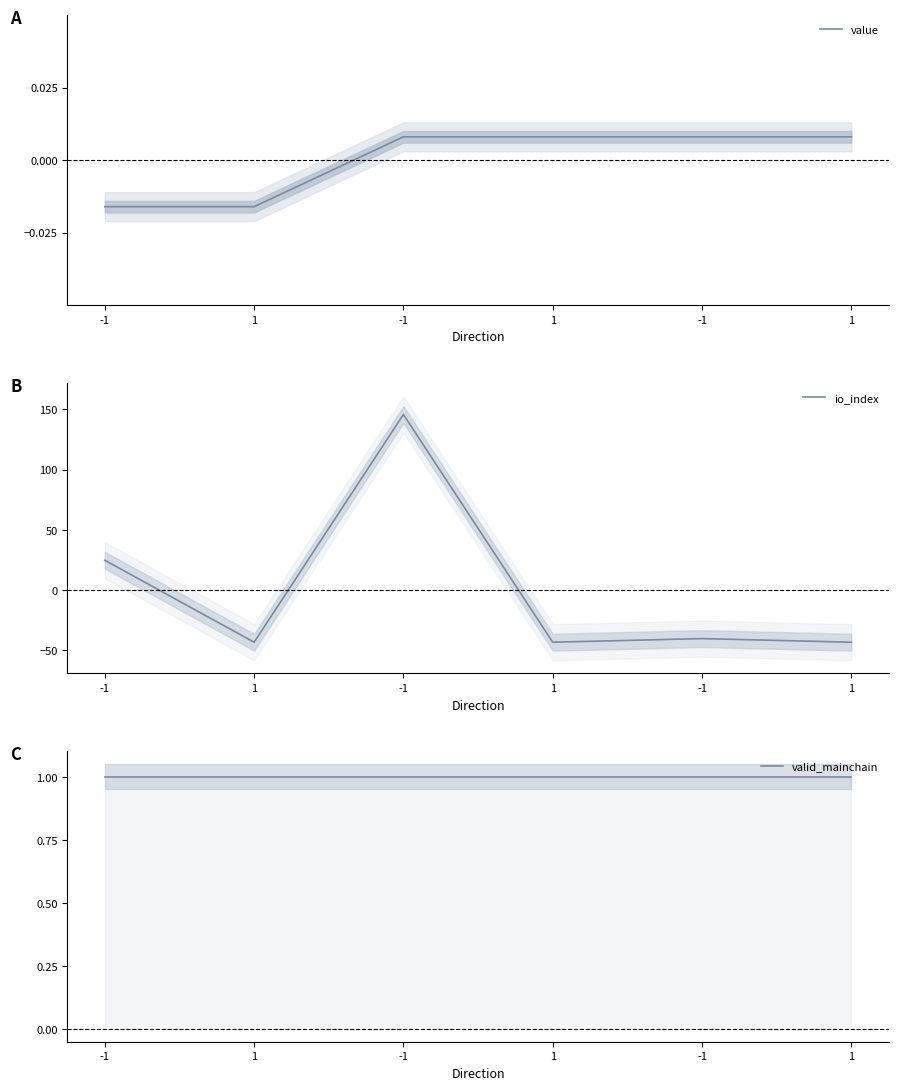

Which series ends up on top after the final intersection of io_index and value?

value